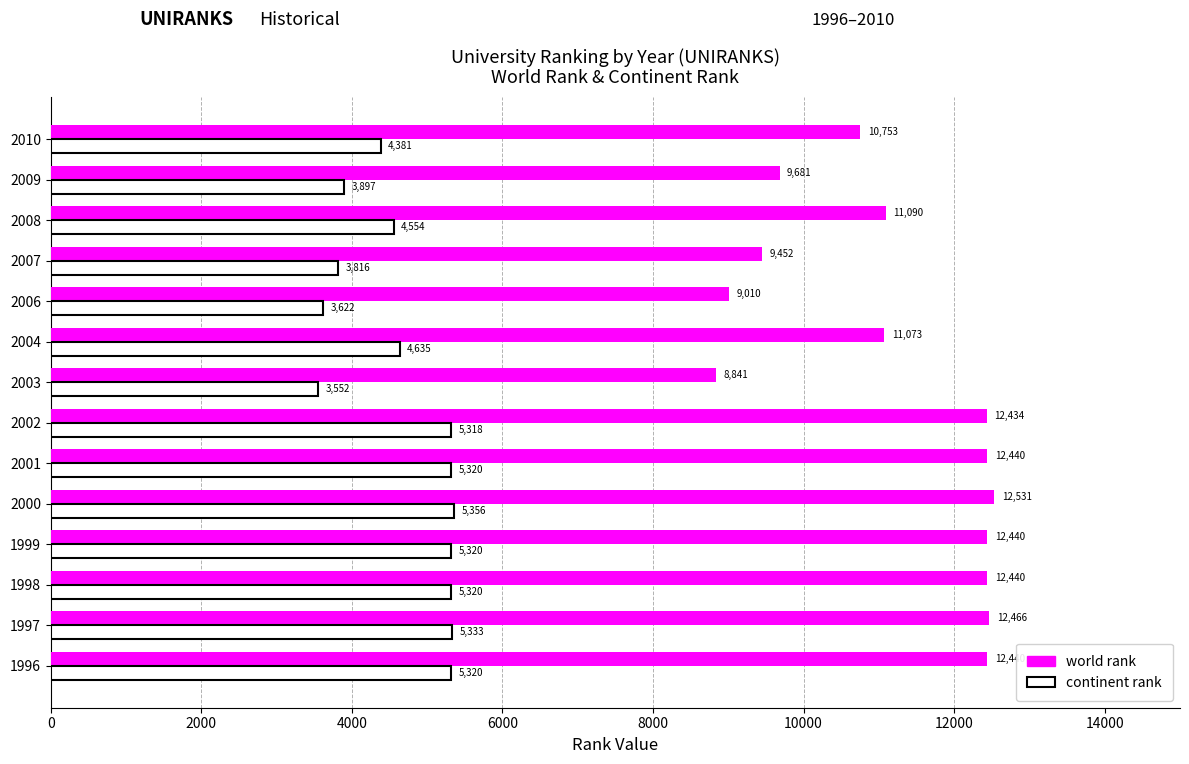

At which label is world rank closest to 10686?

2010